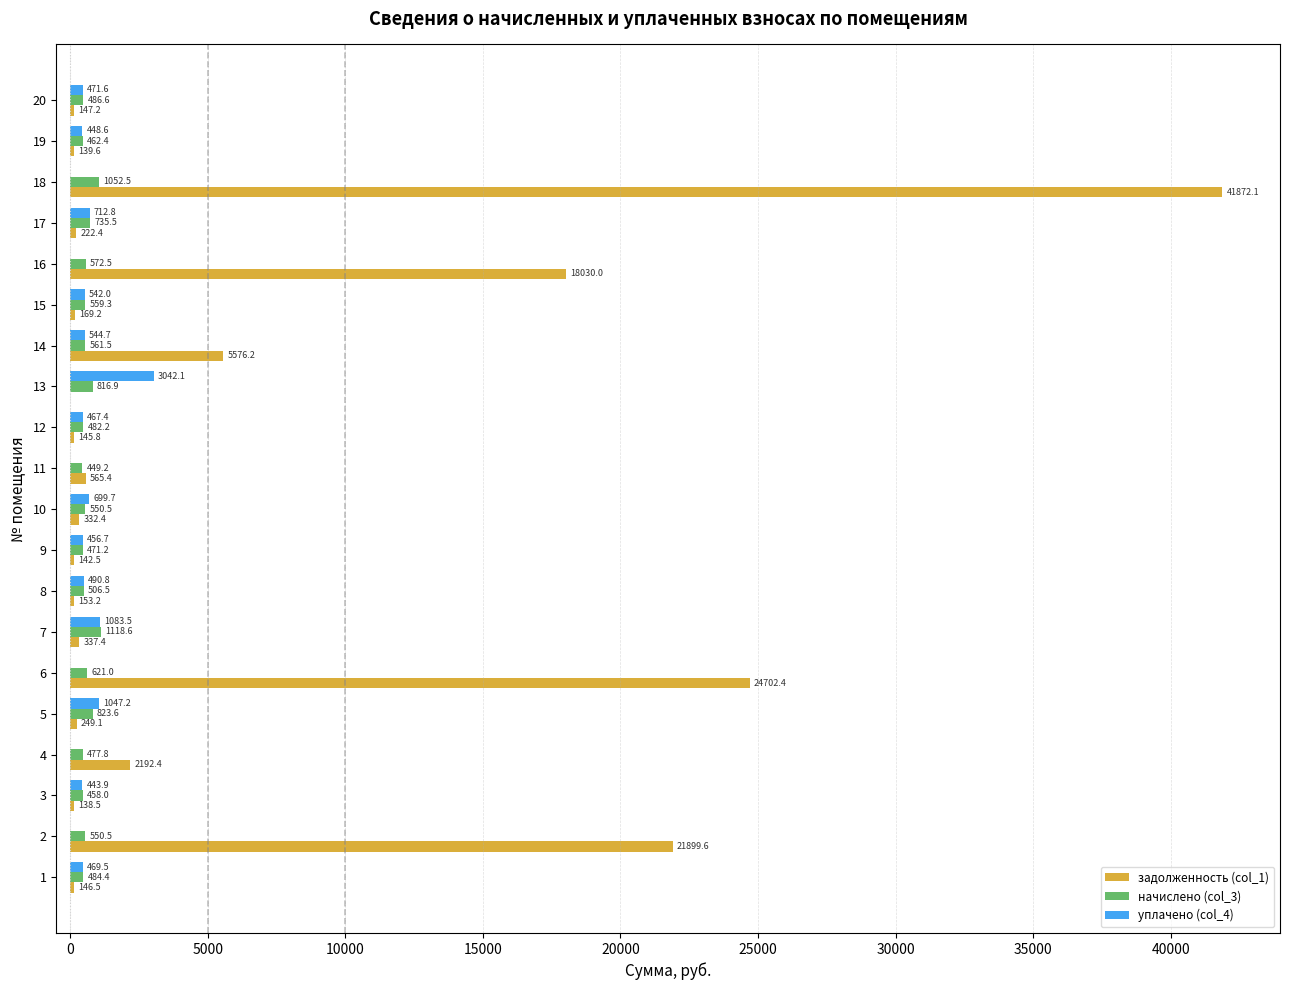

Which category has the highest value across all series?

18